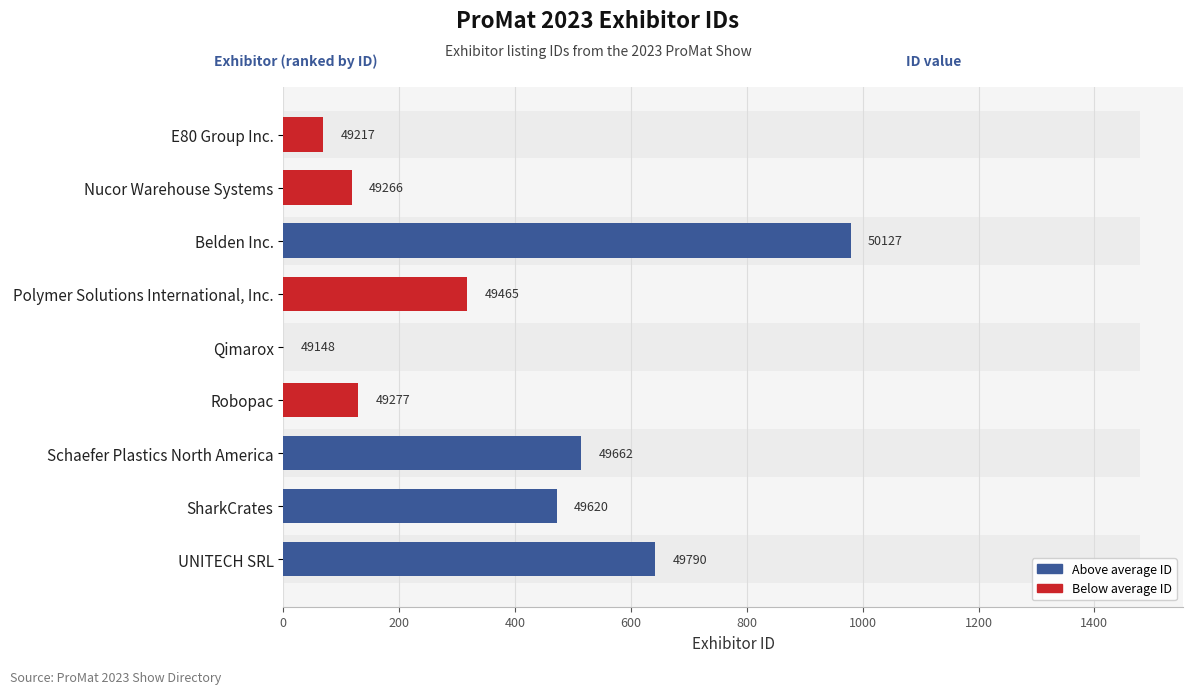

The chart shows a value of -632 at 800. True or false?

False